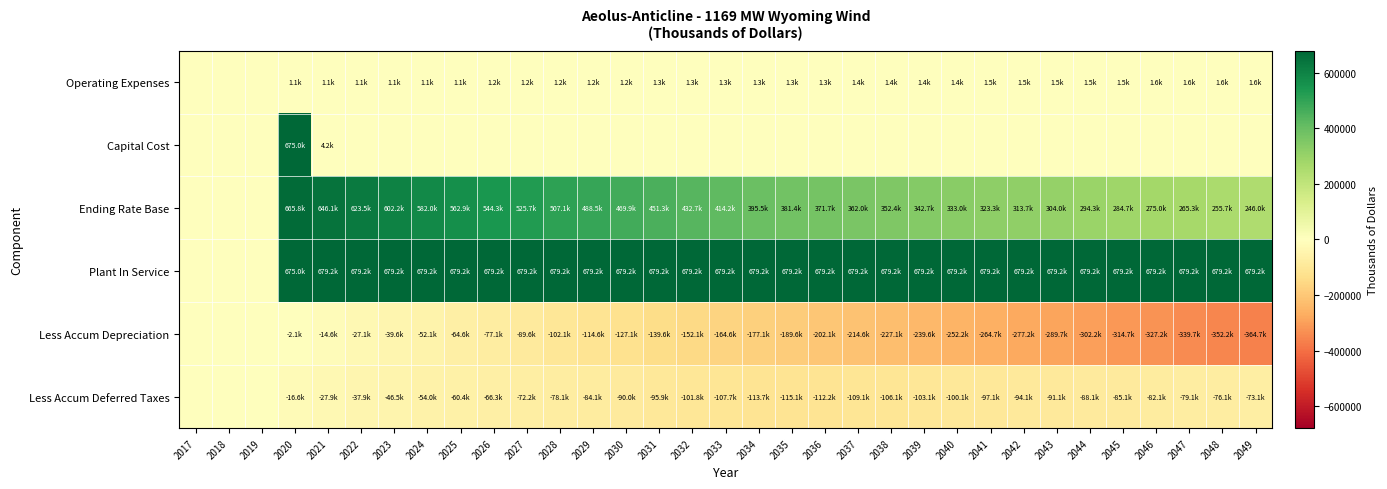

At which category is the sum across all series the highest?

2020